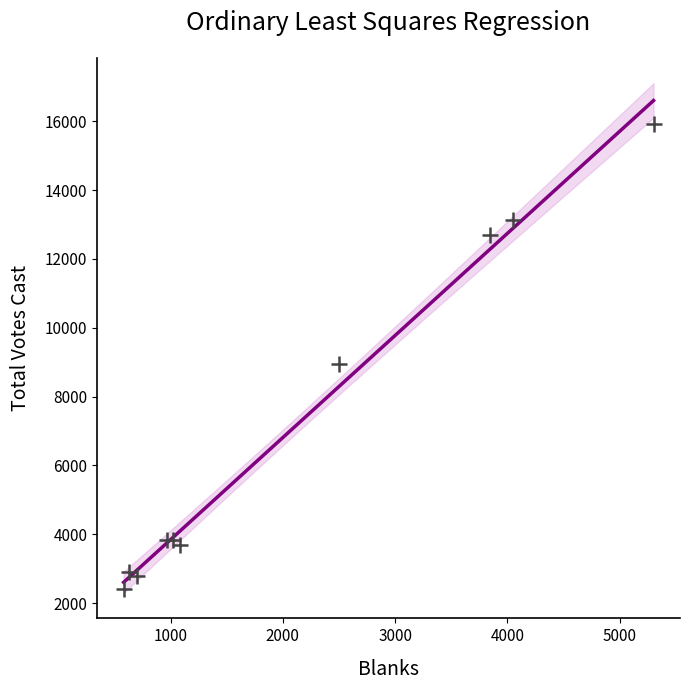

What Y value in the scatter plot is closest to 9162?

8937